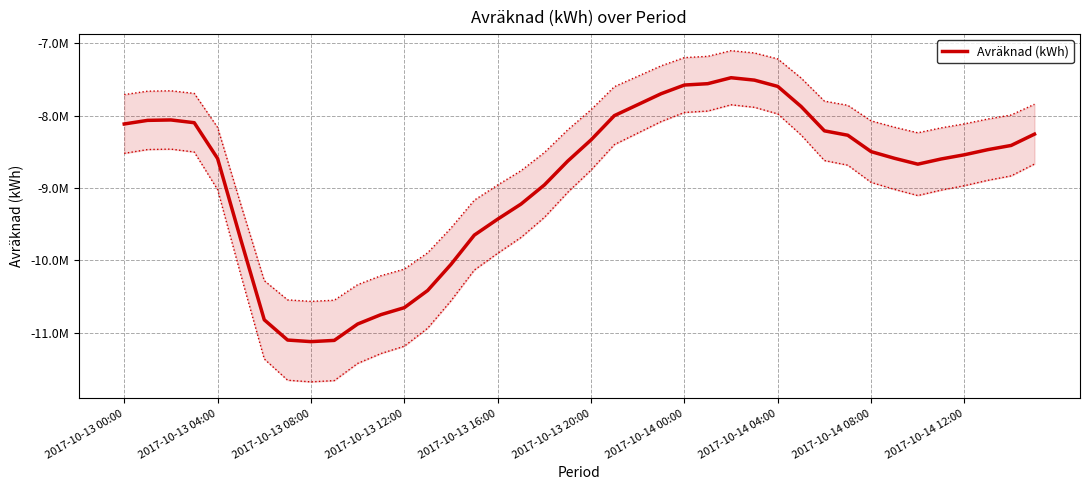

What is the label of the 11th point from the left?

10